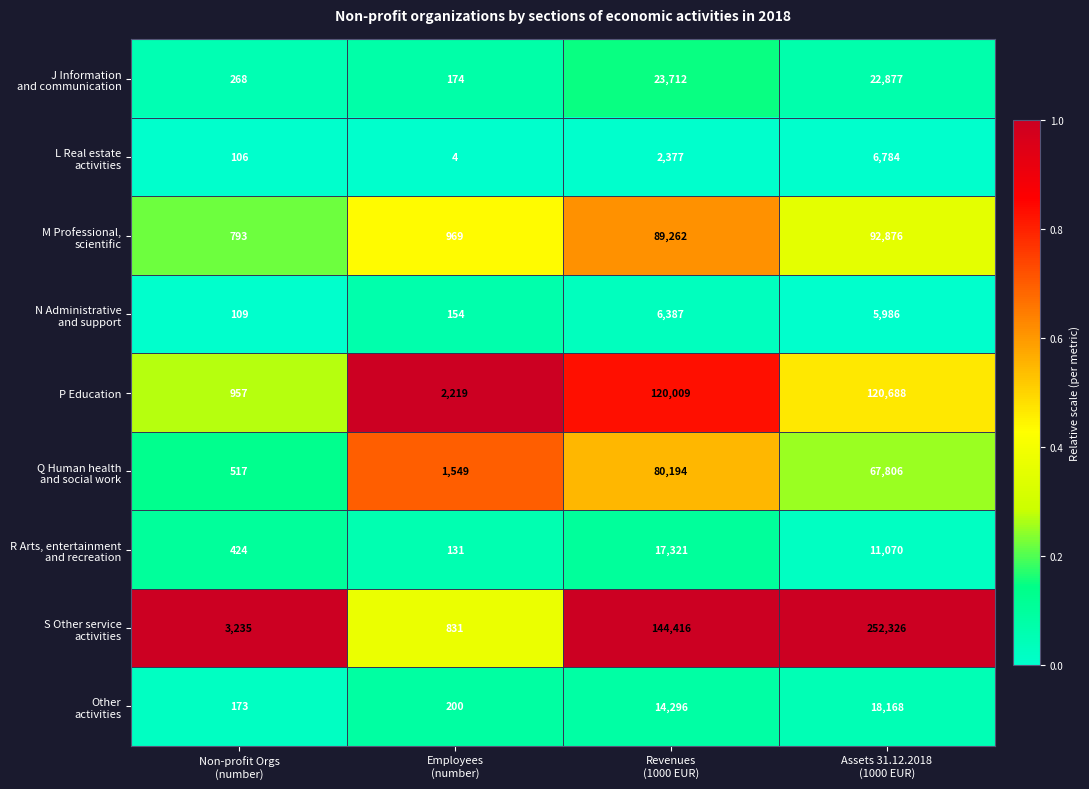

What is the maximum value shown in the chart?

252326